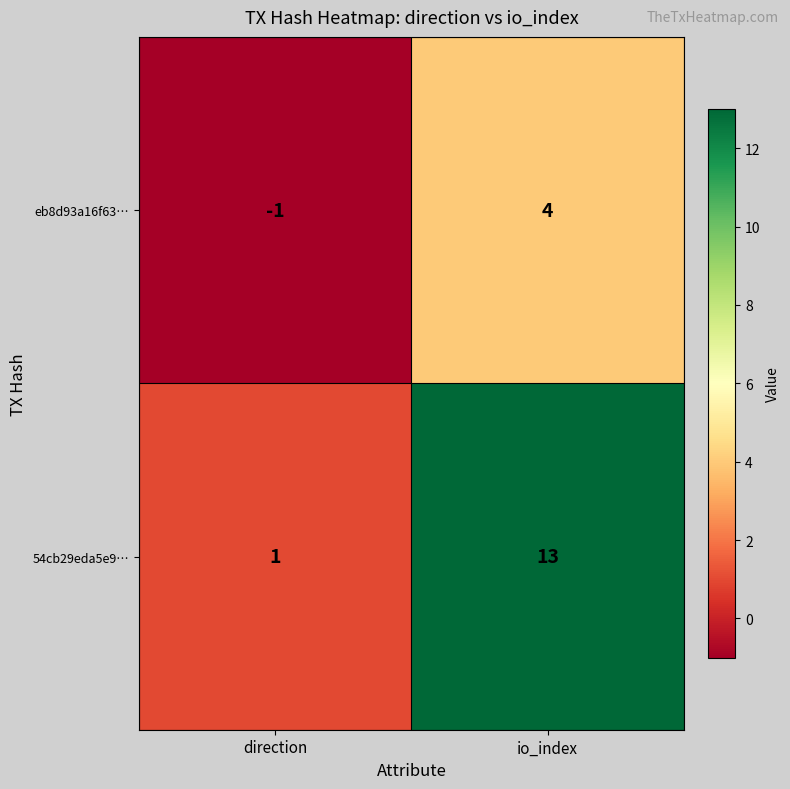

Between direction and io_index, which series saw the biggest shift?

54cb29eda5e9…